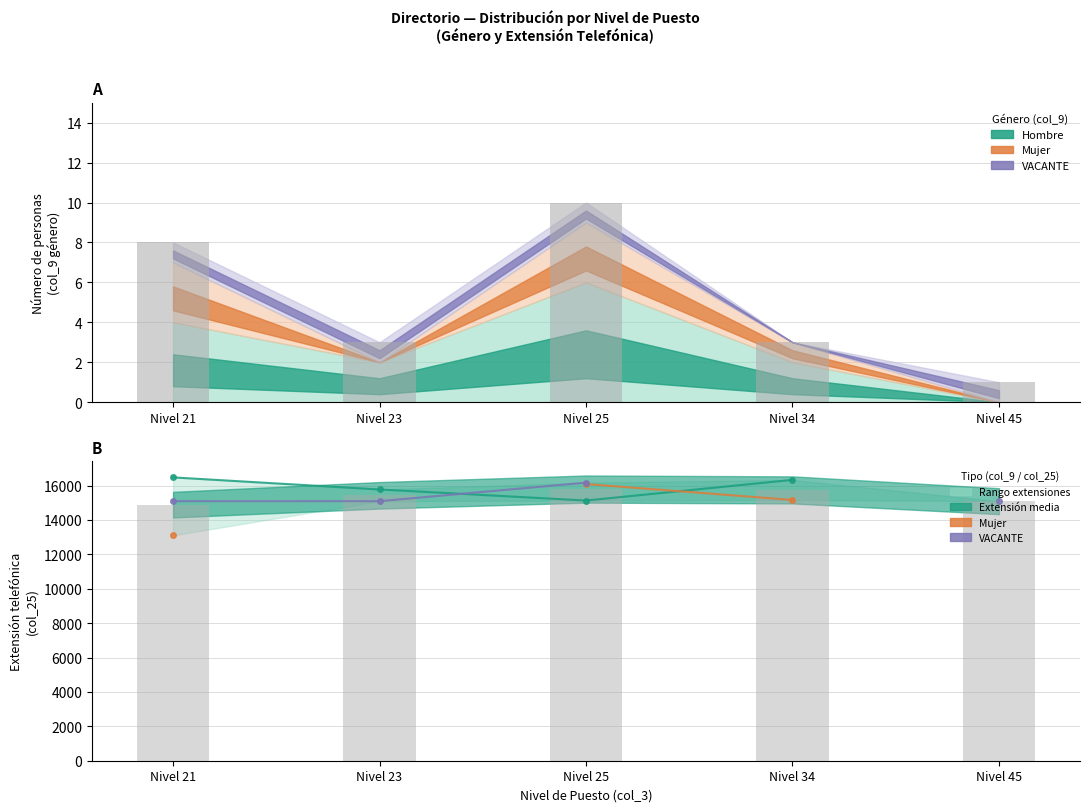

How many positive values does the Mujer series have?

3